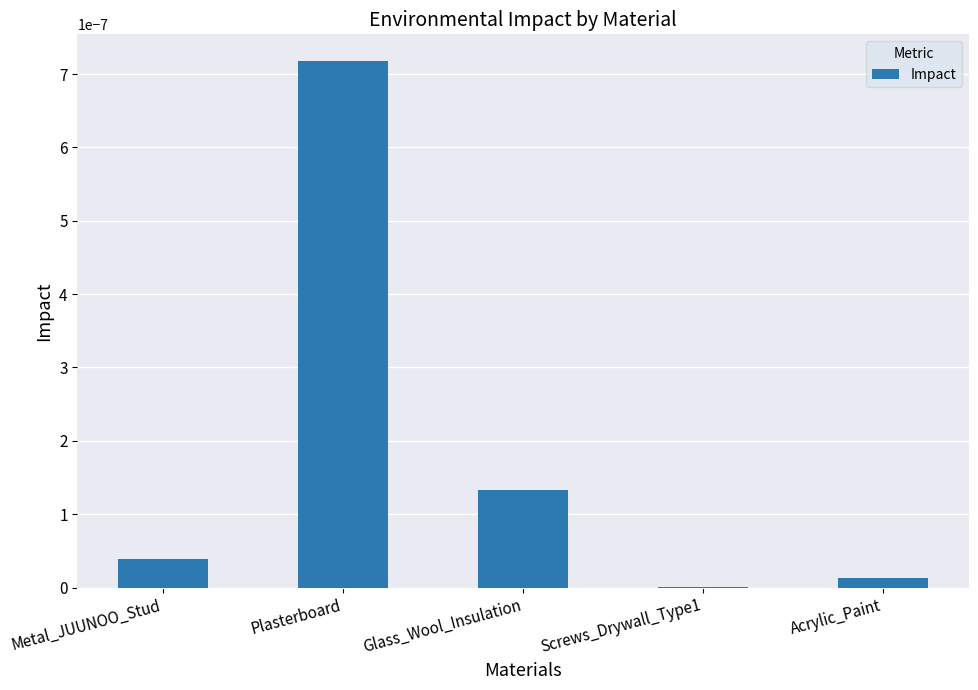

Which has a higher value, Glass_Wool_Insulation or Plasterboard?

Plasterboard